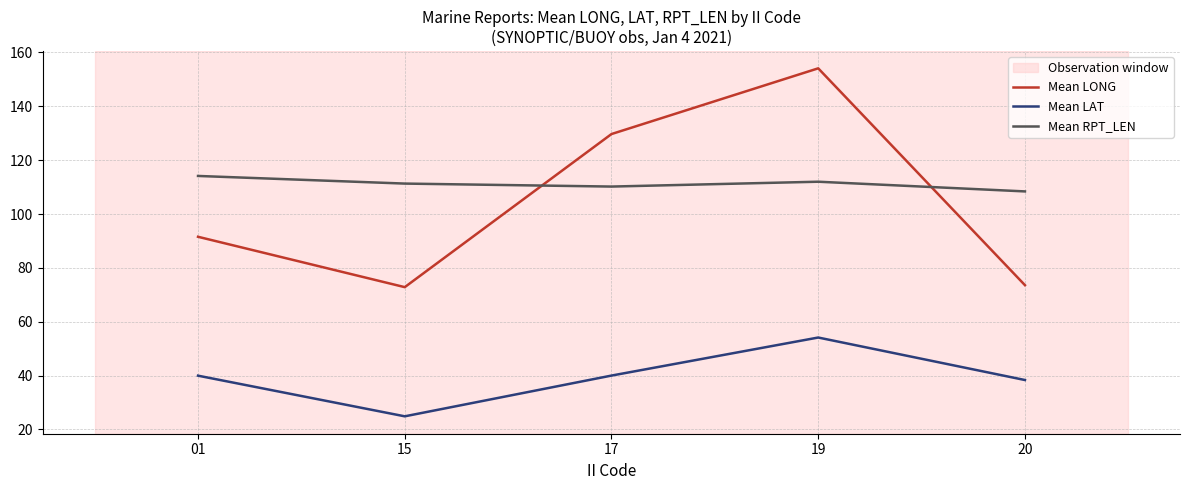

How many distinct data groups are displayed?

3